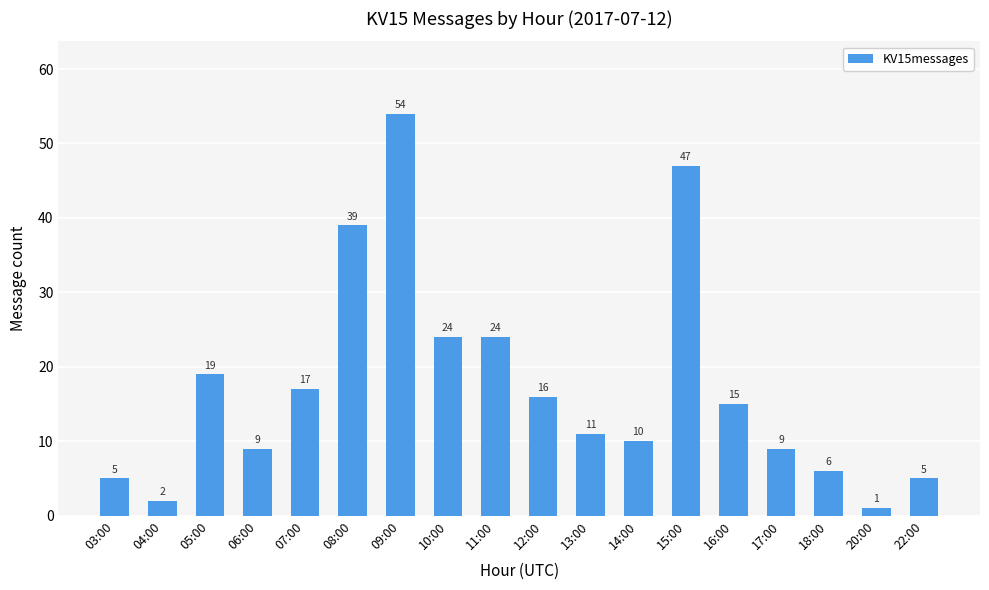

How many bars are there in total?

18